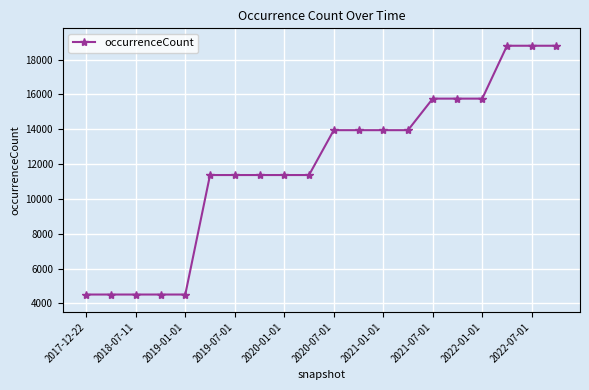

What is the maximum value shown in the chart?

18796